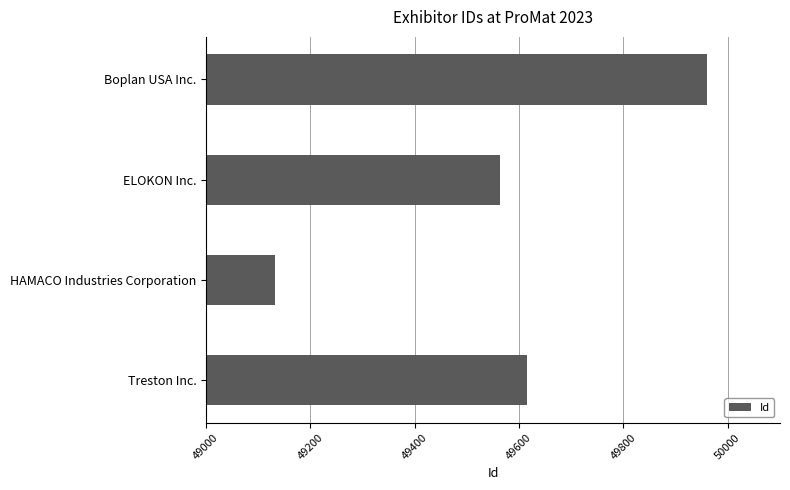

Where is the data nearest to the value 49546?

ELOKON Inc.